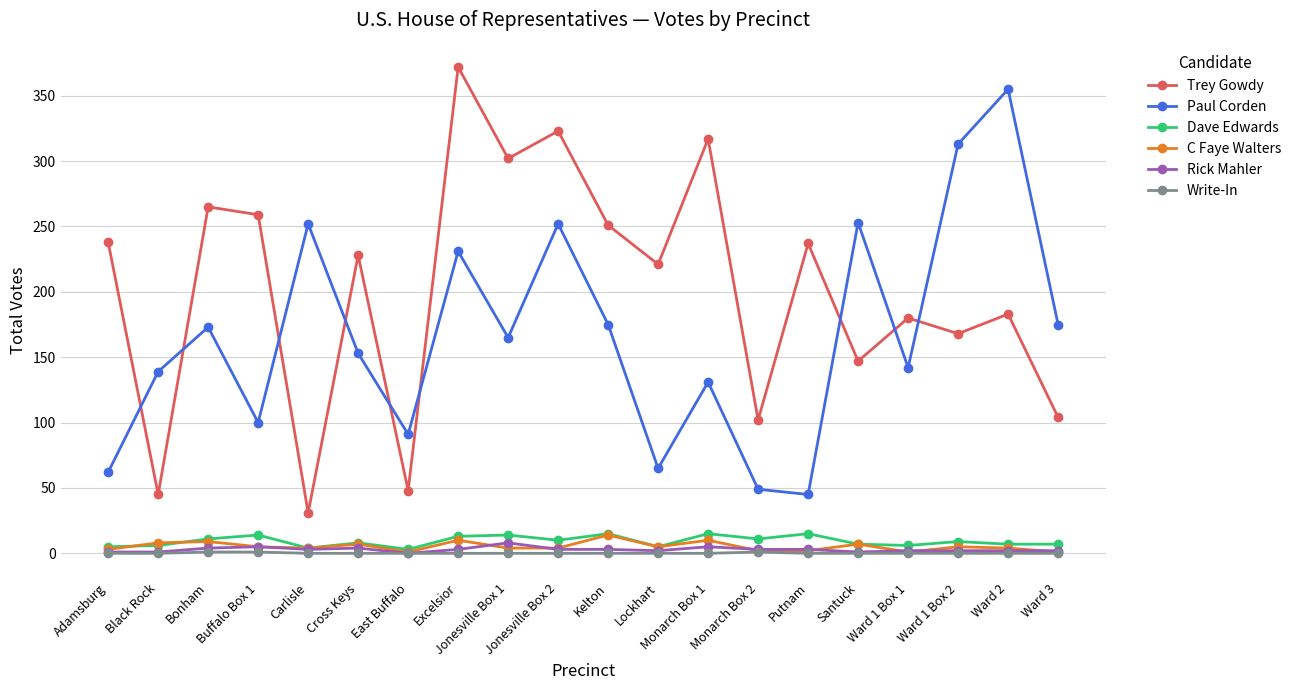

Which category has the highest value across all series?

Excelsior